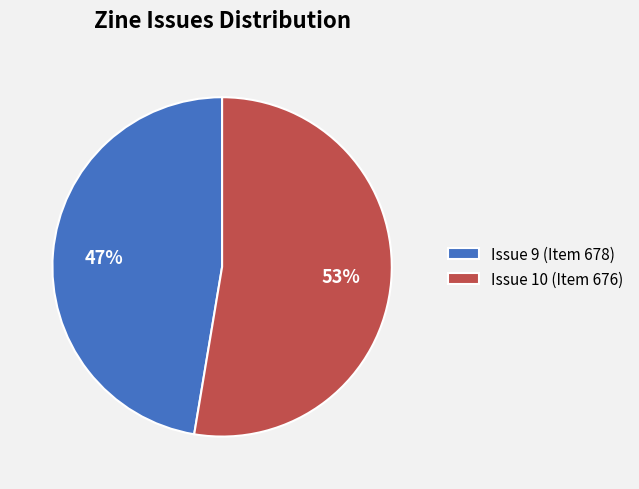

What percentage is the Issue 10 slice, to the nearest percent?

53%